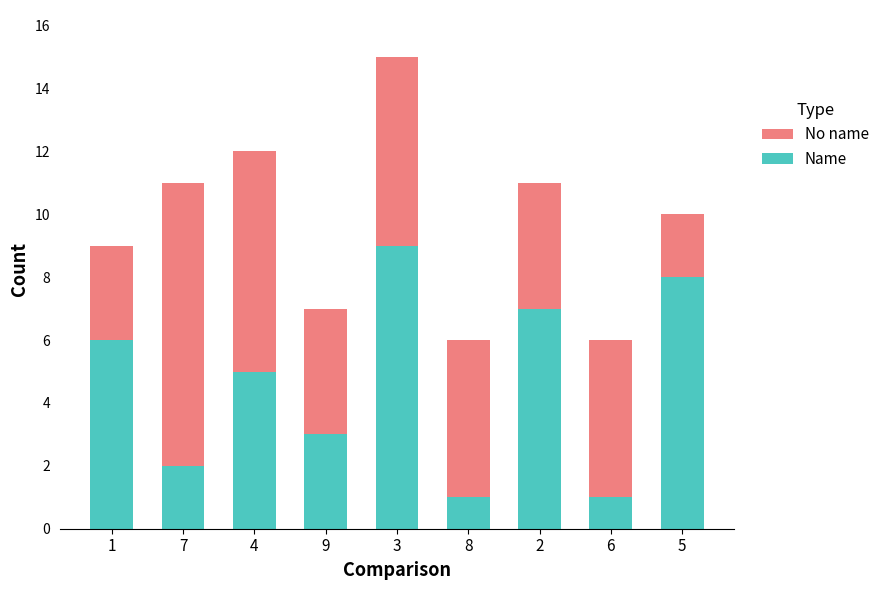

At which category is the sum across all series the highest?

3